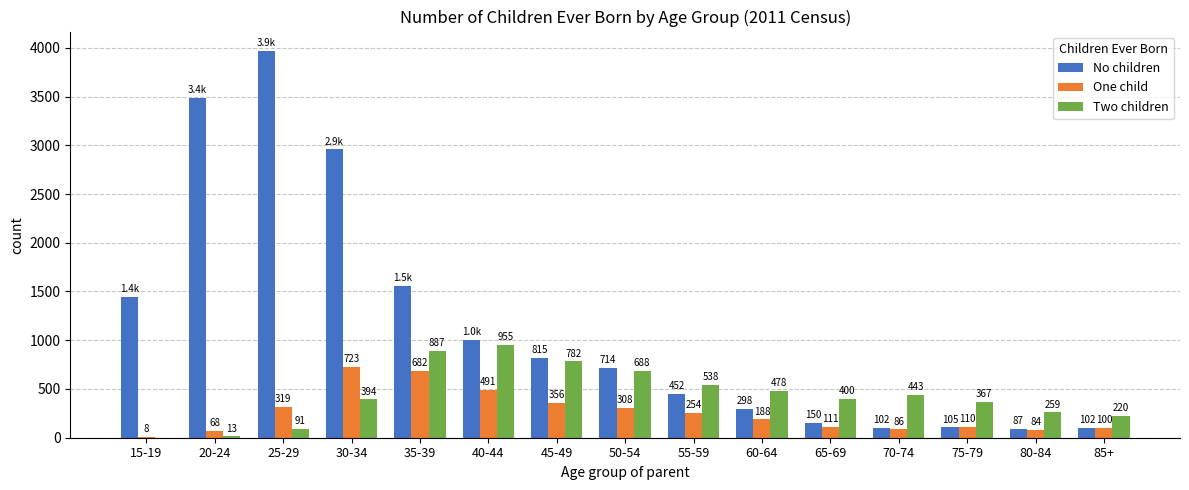

How many distinct data groups are displayed?

3